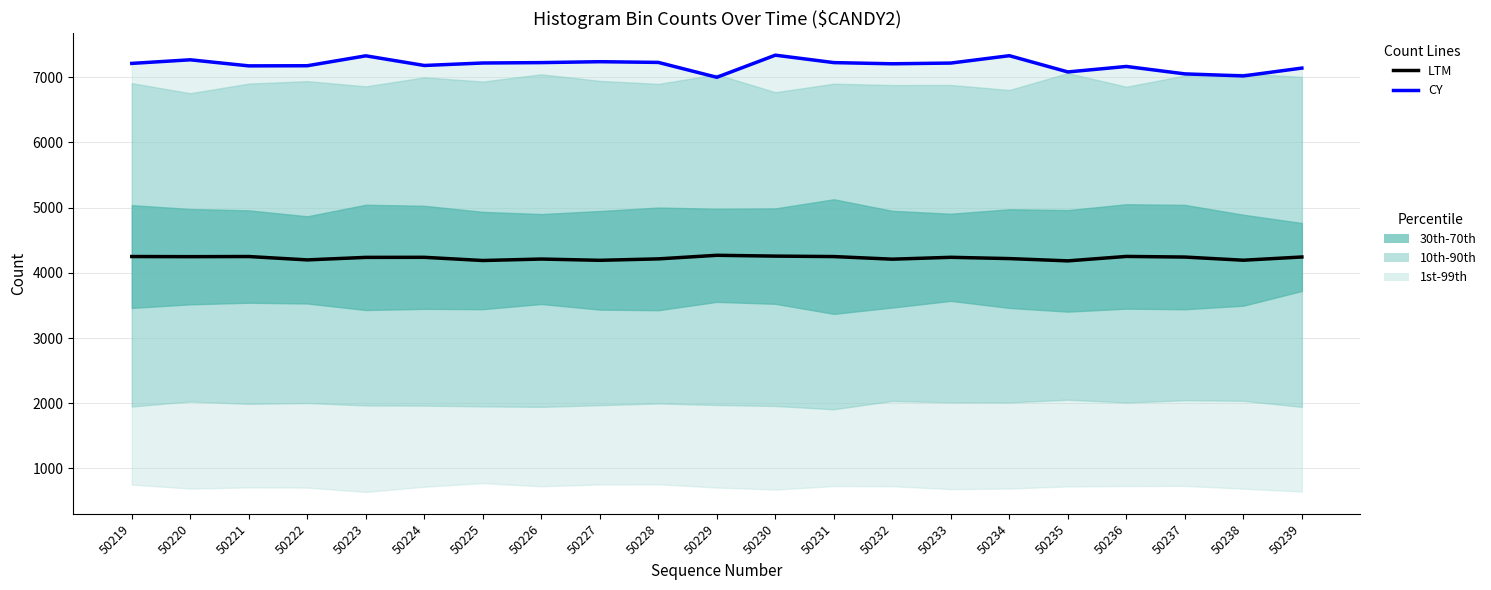

What is the total value across all series at 50219?

11459.0